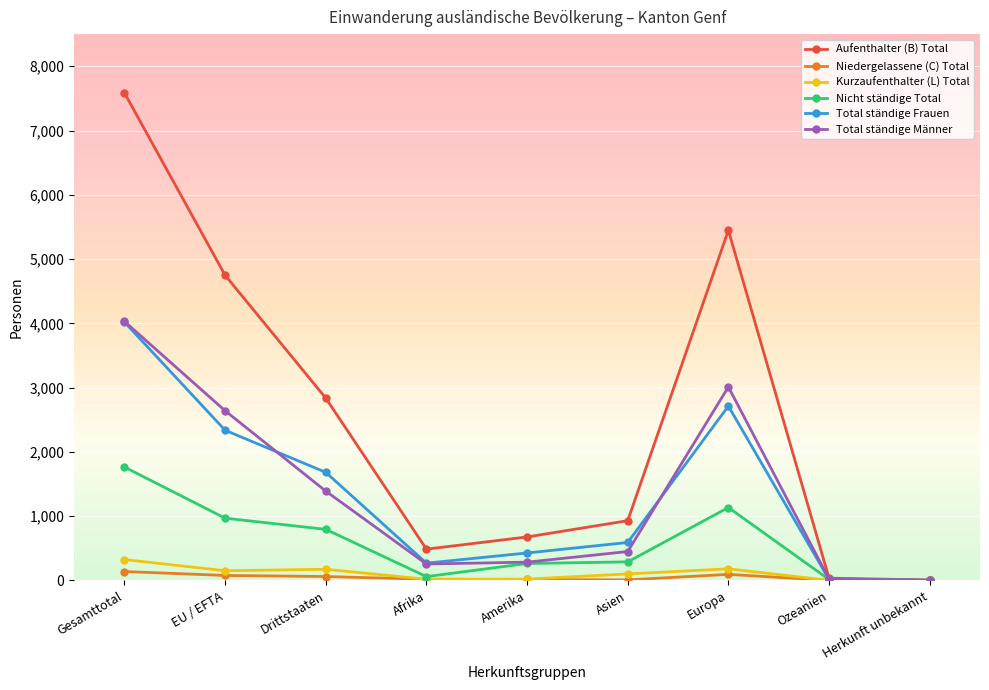

What position from the left is Europa?

7